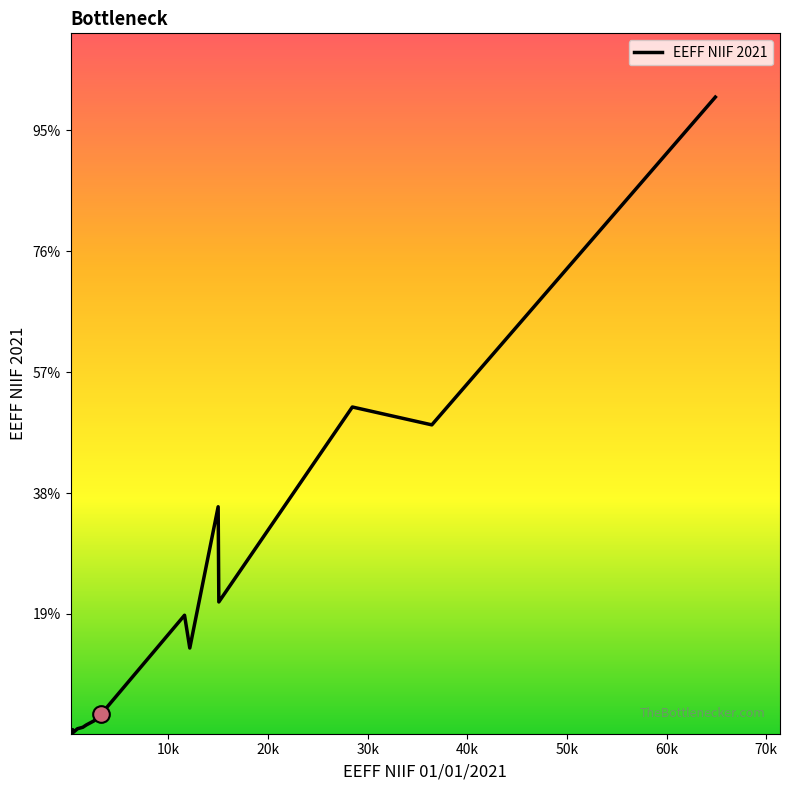

Does the chart display data point markers on the line(s)?

No